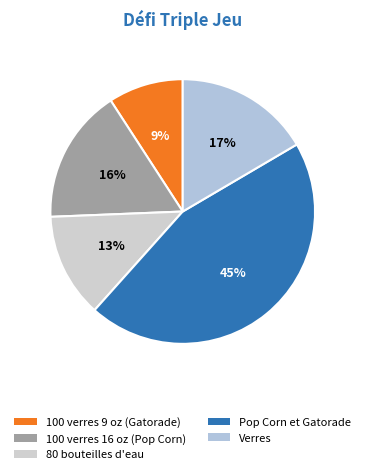

Does Verres account for over 50% of the chart?

No